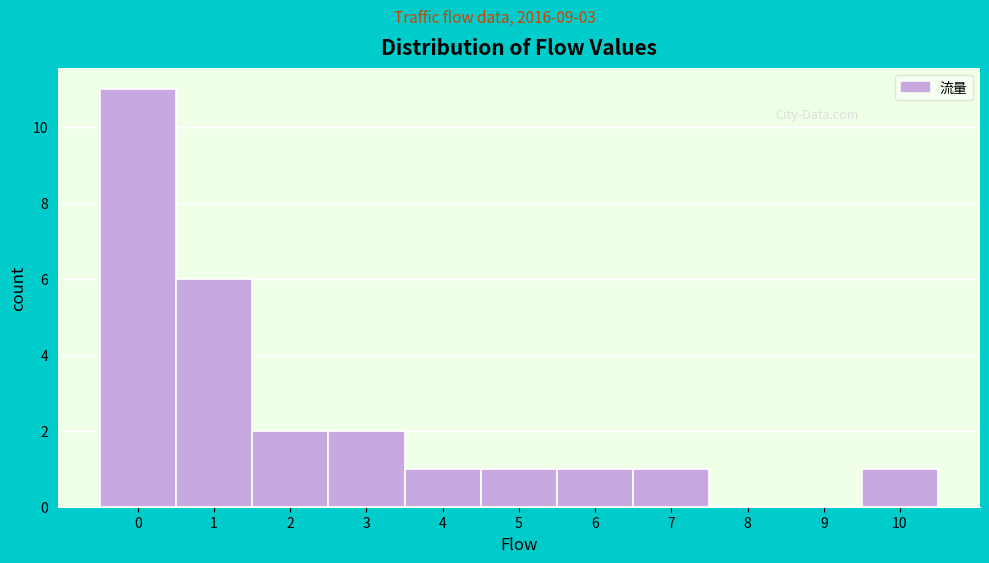

Reading left to right, list every bar in this chart as the range it spans on the x-axis followed by its height. The values are not printed on the chart, so give them approximately, as read against the axis.

-0.5 to 0.5: 11
0.5 to 1.5: 6
1.5 to 2.5: 2
2.5 to 3.5: 2
3.5 to 4.5: 1
4.5 to 5.5: 1
5.5 to 6.5: 1
6.5 to 7.5: 1
7.5 to 8.5: 0
8.5 to 9.5: 0
9.5 to 10.5: 1